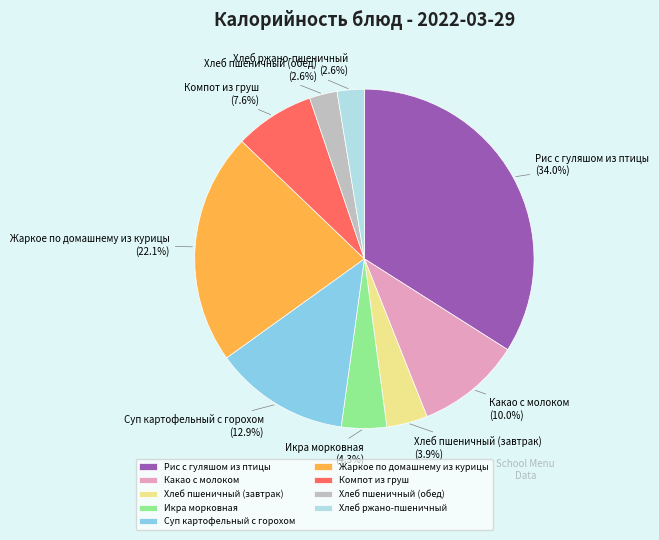

The Хлеб ржано-пшеничный slice represents 3% of the pie. True or false?

True